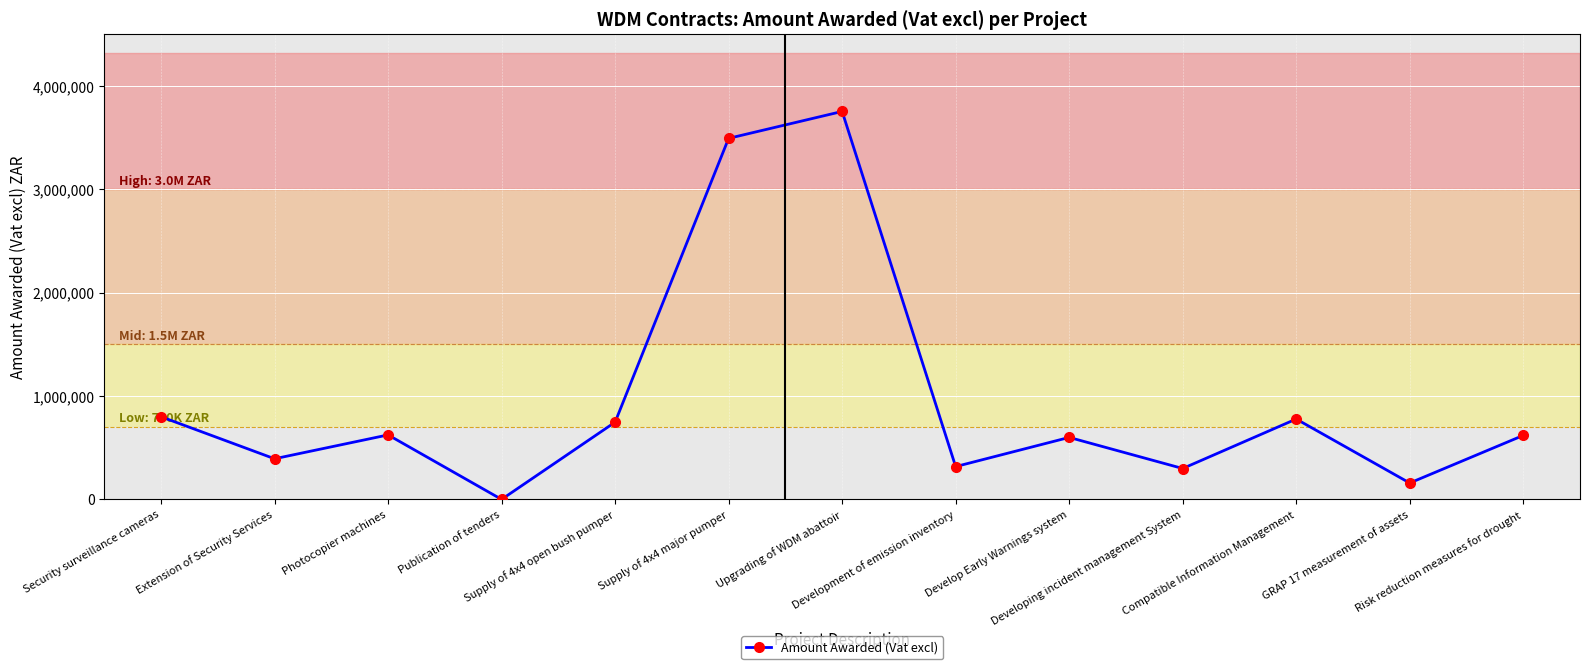

Where is the first local minimum?

Extension of Security Services